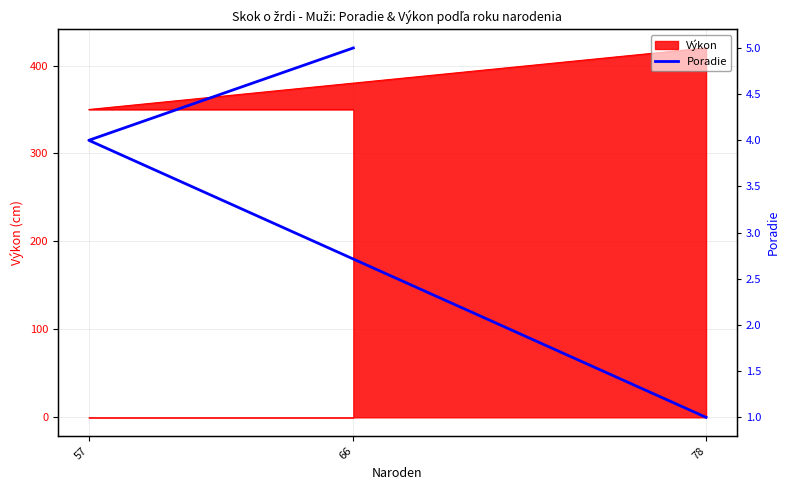

What is the average value?

3